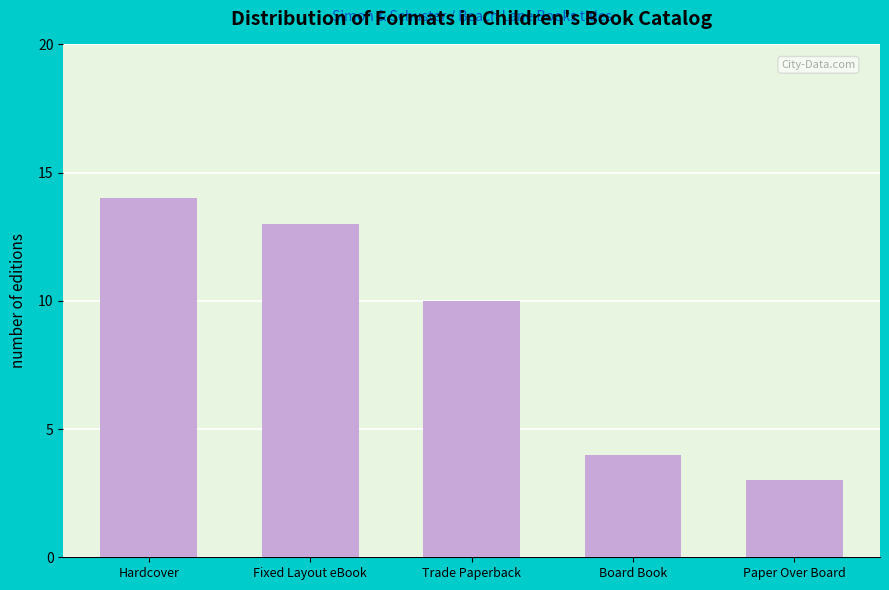

The chart shows a value of 6 at Fixed Layout eBook. True or false?

False